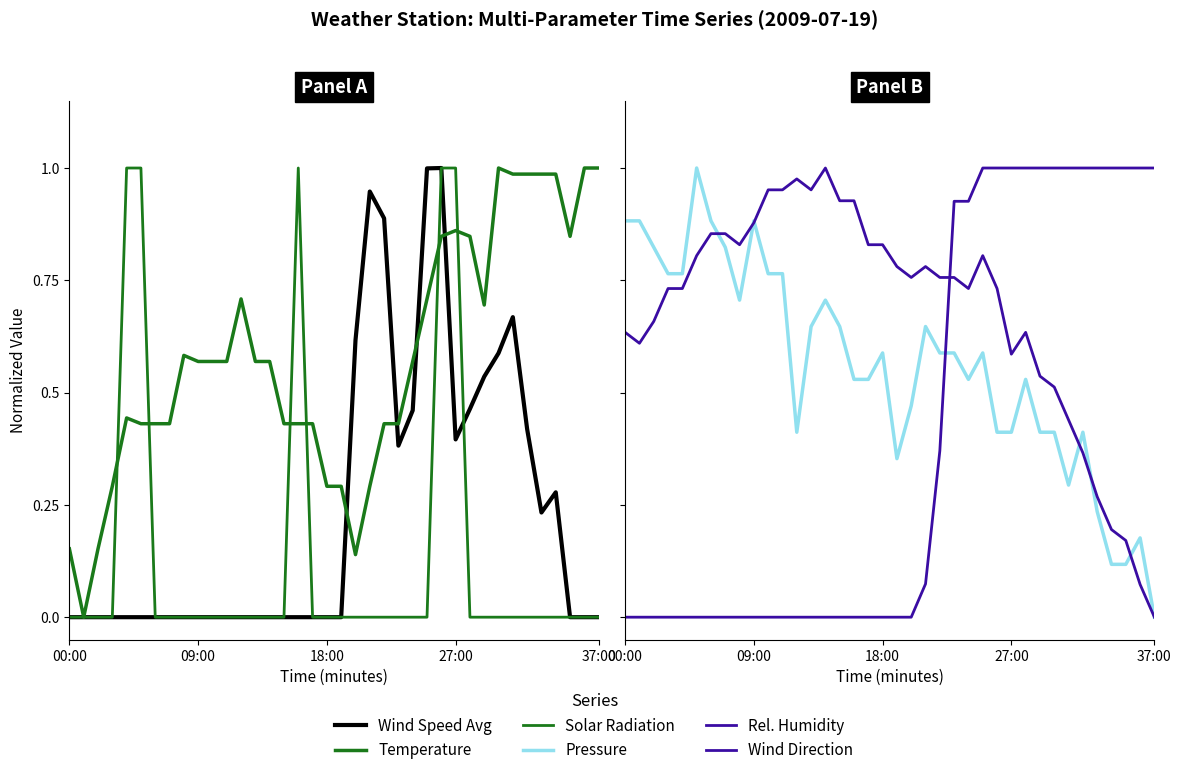

Which series has the largest range (max minus min)?

Wind Speed Avg